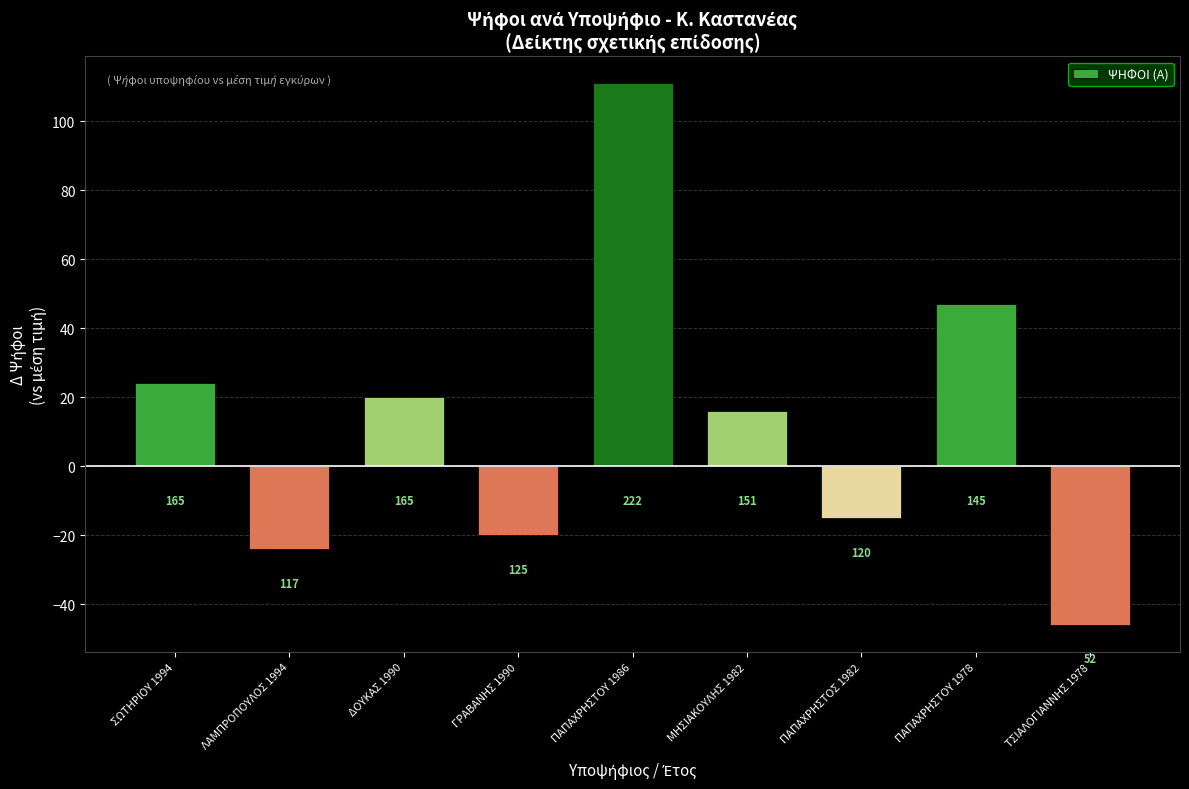

How many bars are there in total?

9